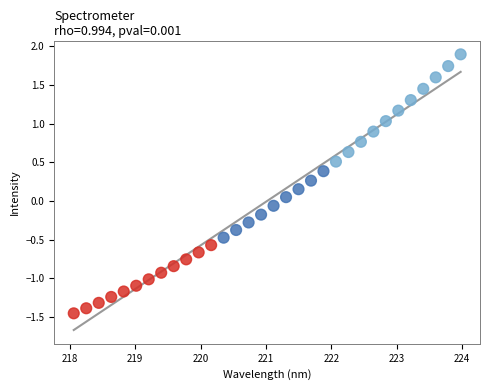

What is the range of X values (max minus min)?

5.9